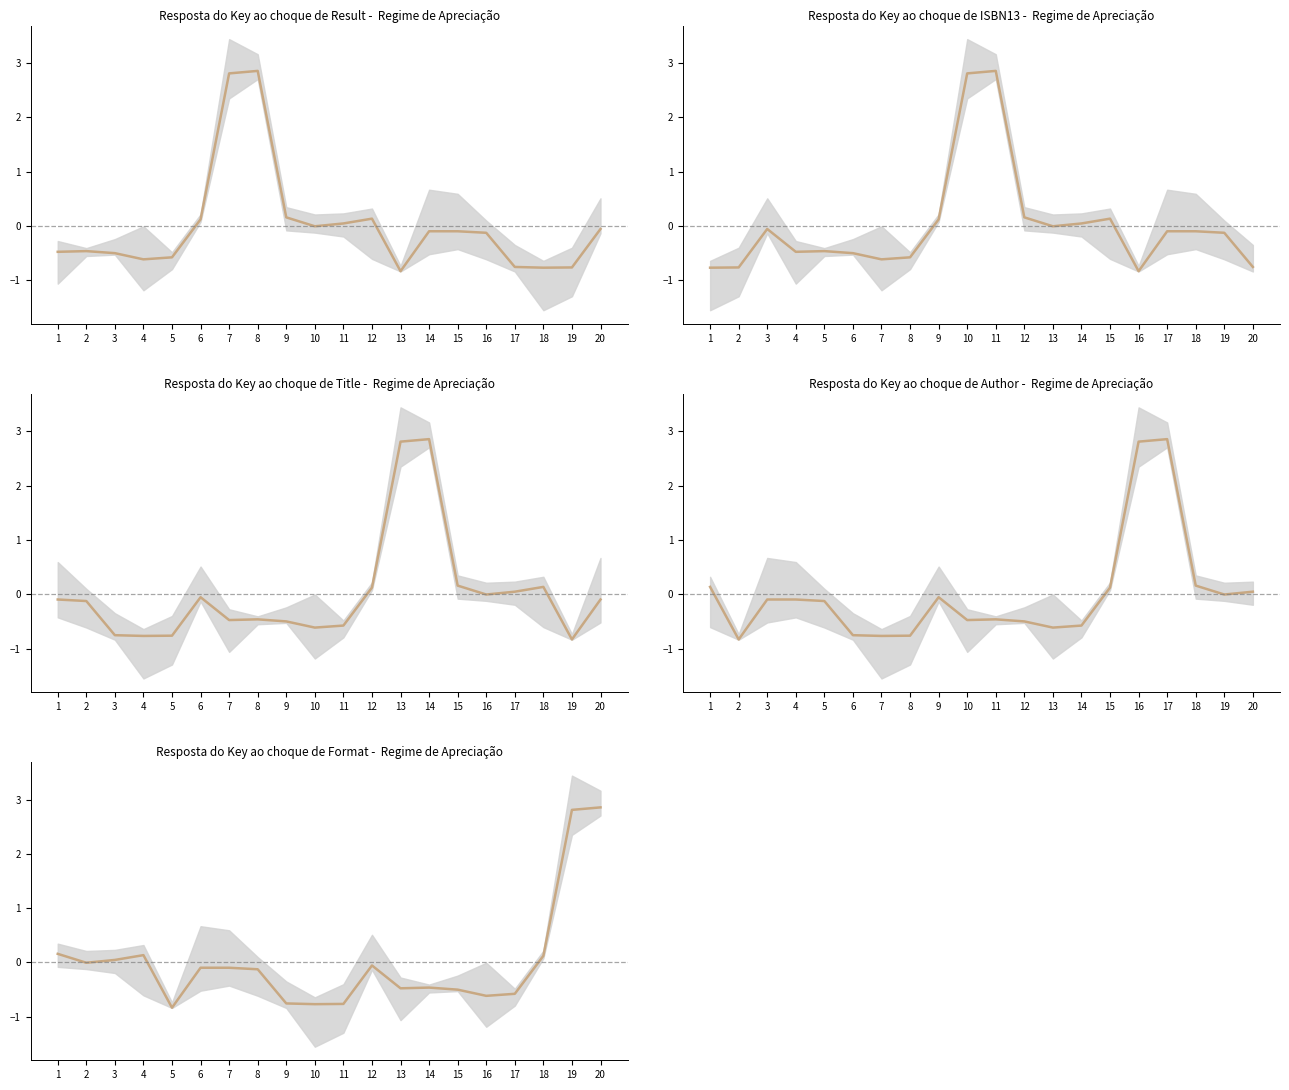

Where is the first local minimum?

2